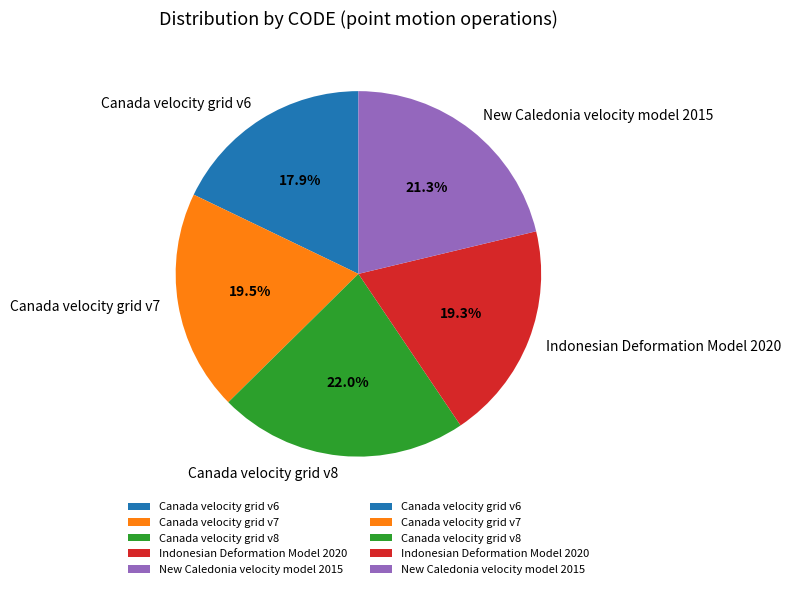

Which category has the biggest portion of the pie?

Canada velocity grid v8